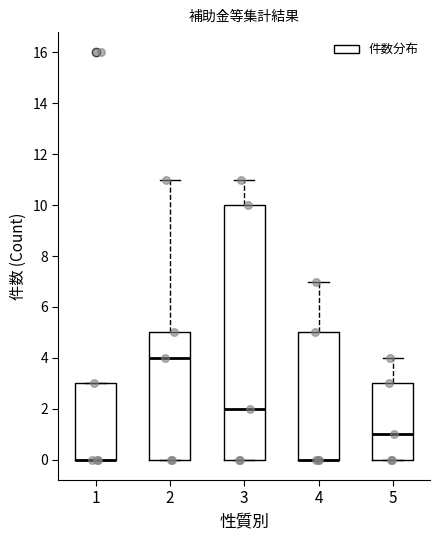

Comparing the boxes themselves (not the whiskers), which one is the tallest?

3